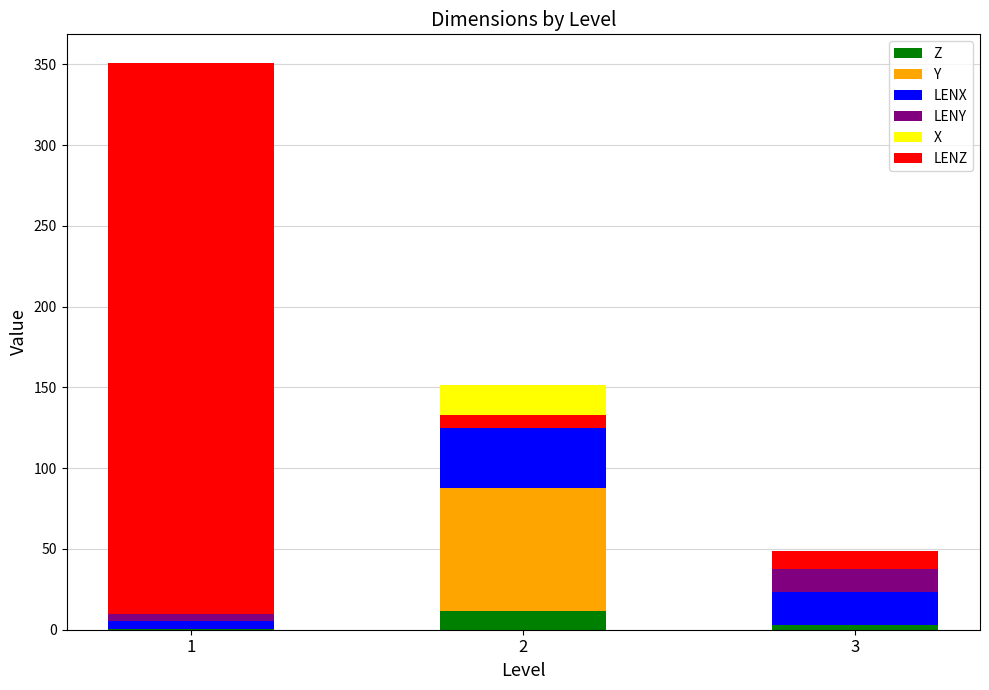

What is the value of the LENX bar at the 3rd from the left?

20.0